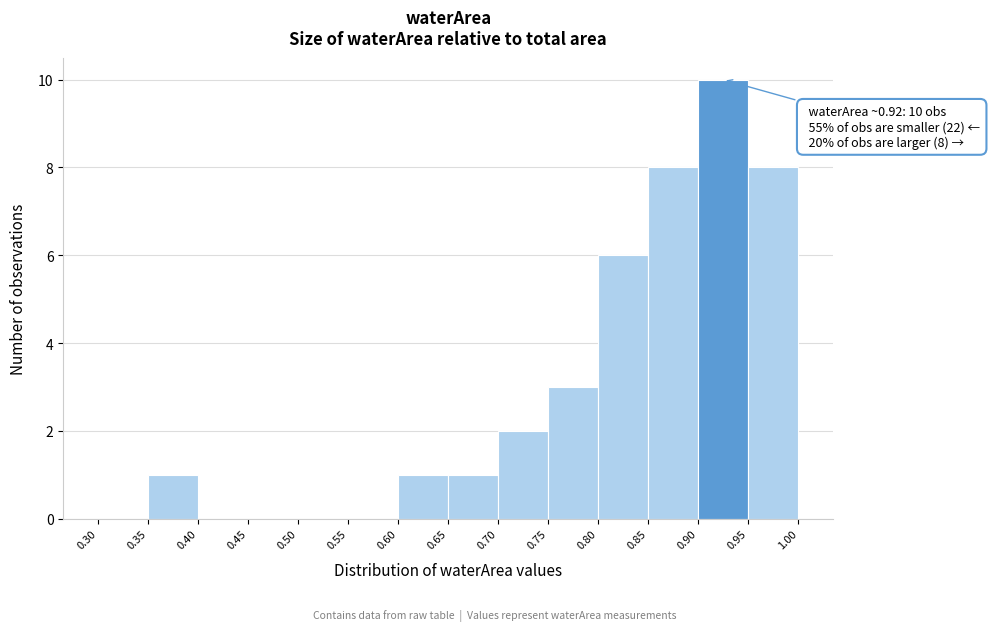

Which range on the x-axis has the tallest bar?

0.90 to 0.95